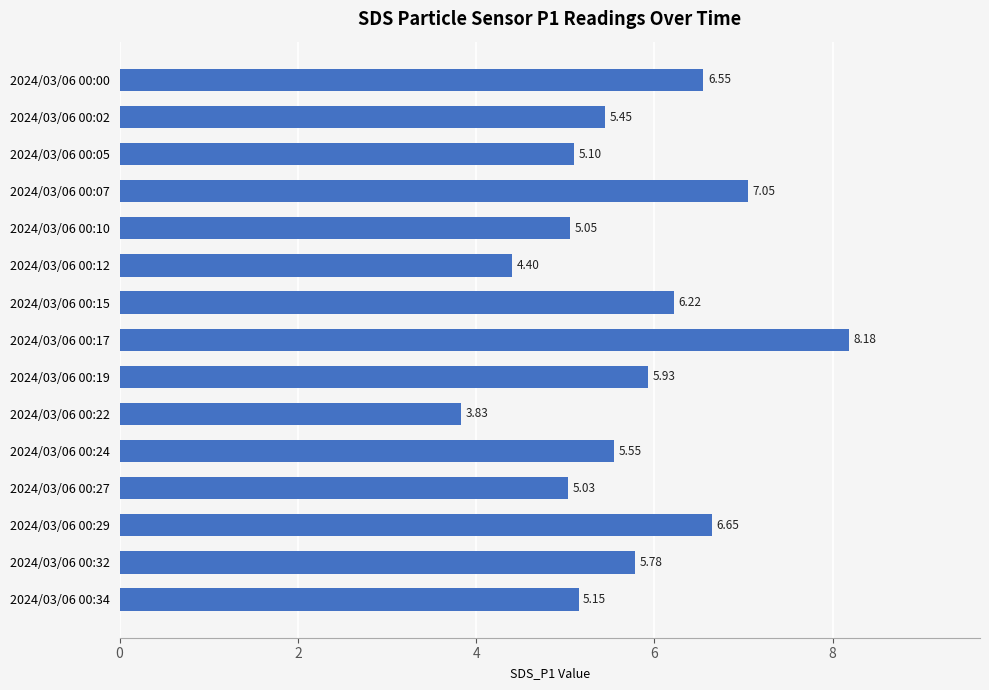

Approximately how many times larger is the value at 2024/03/06 00:00 compared to 2024/03/06 00:24?

1.2